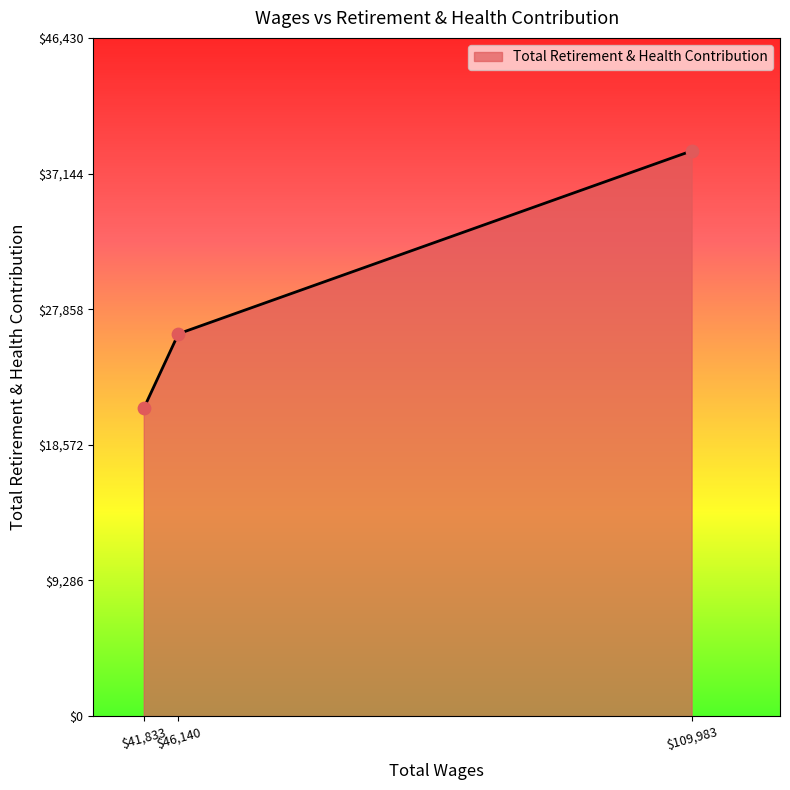

What is the sum of all values?

85937